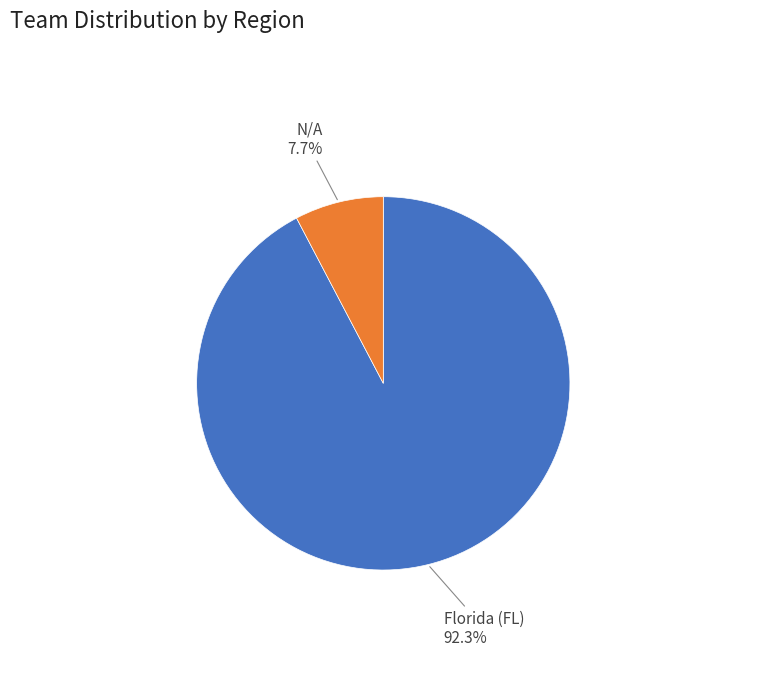

Does any single category account for the majority?

Yes